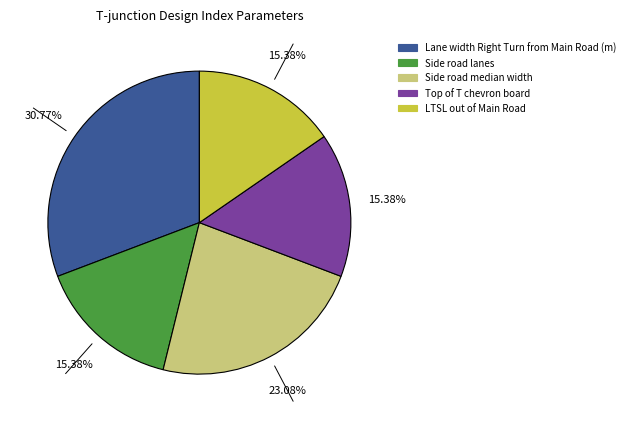

To the nearest percent, what portion does LTSL out of Main Road represent?

15%